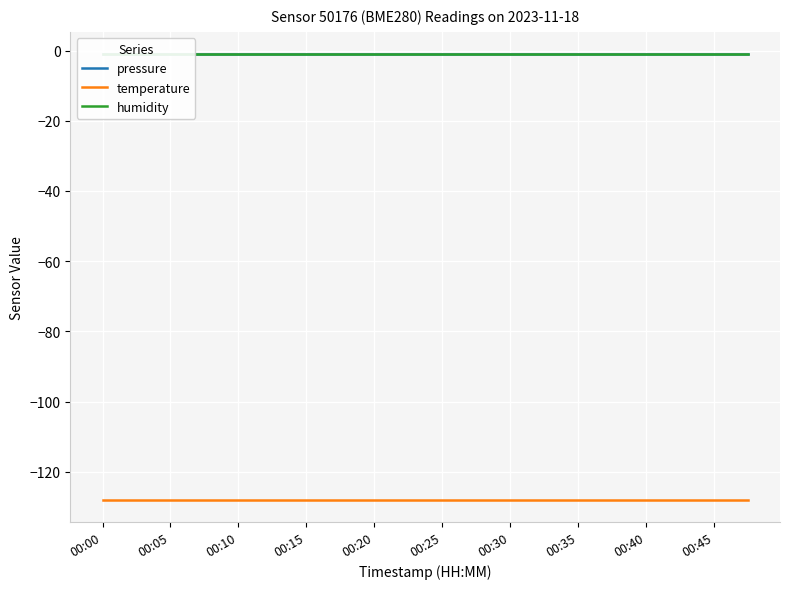

Rank the series at 00:25 from lowest to highest value.

temperature, pressure, humidity